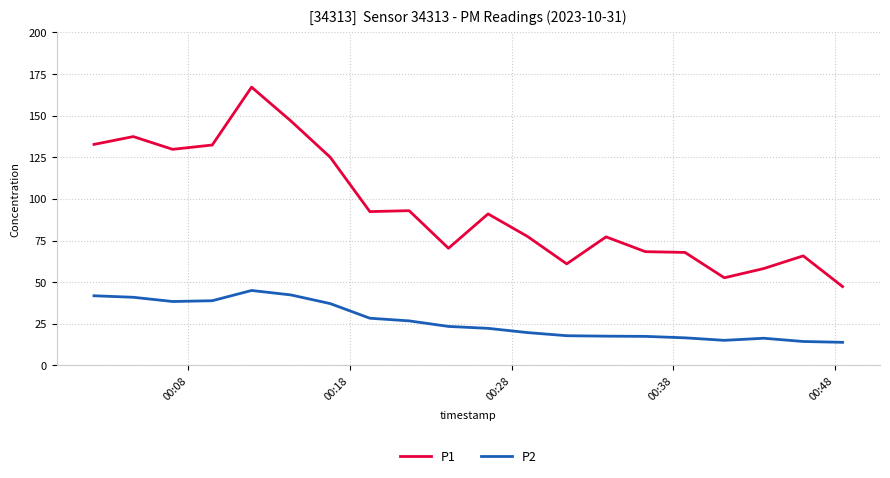

Which series has the largest range (max minus min)?

P1